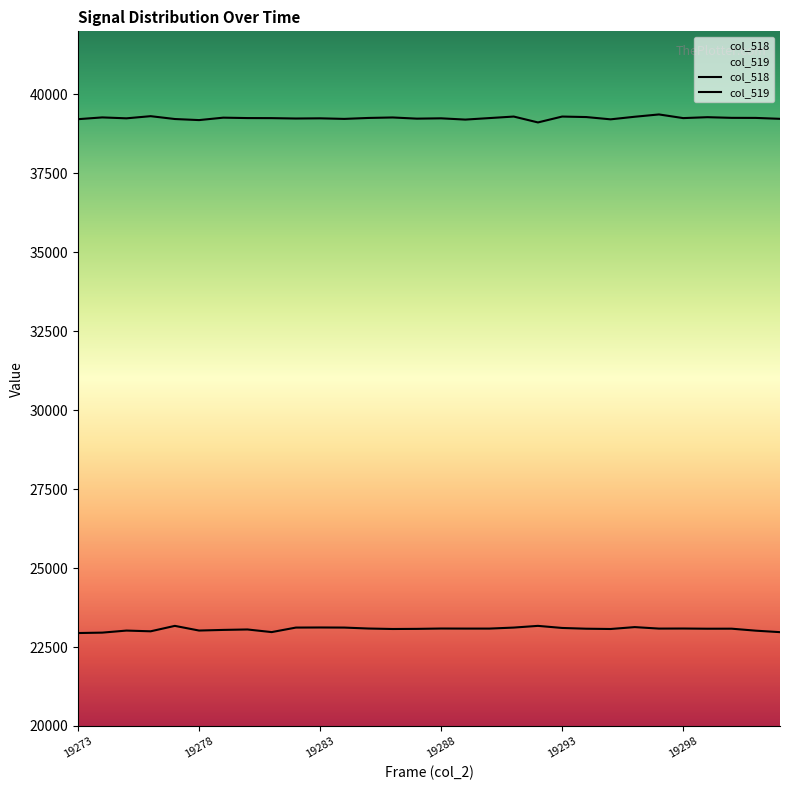

True or false: col_518 and col_519 cross at least once.

False